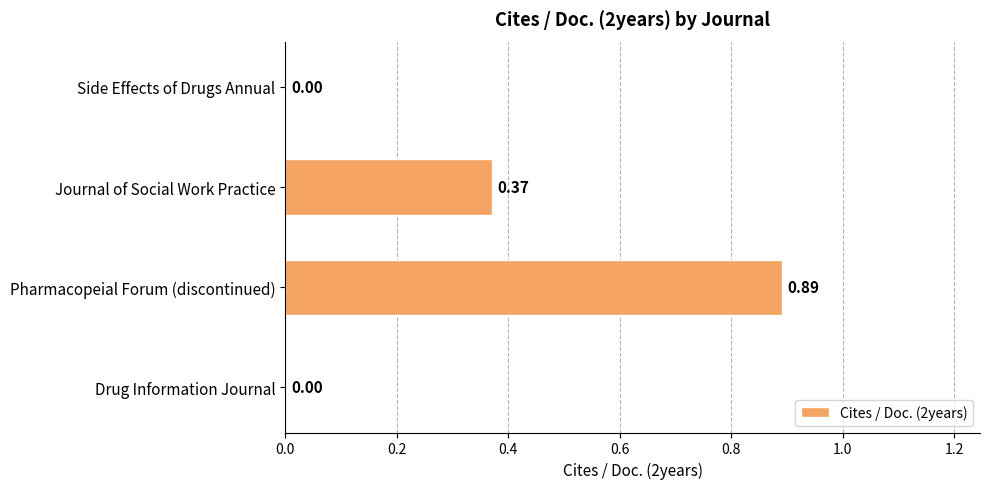

Which label corresponds to the largest value in the chart?

Pharmacopeial Forum (discontinued)